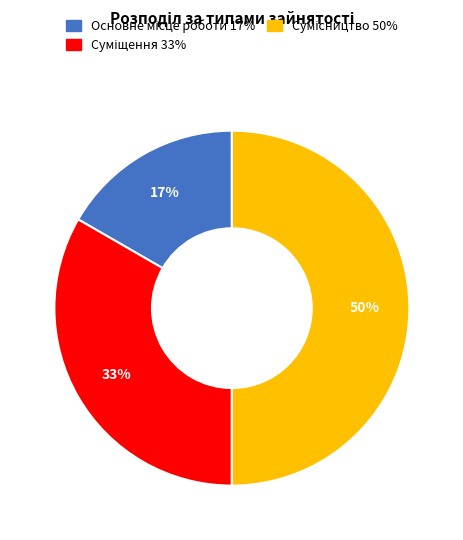

To the nearest percent, what is the difference between the largest and smallest slice percentages?

33%